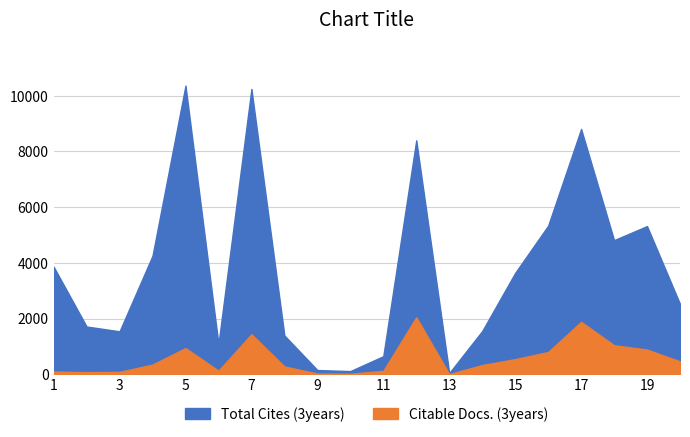

How many values in the Citable Docs. (3years) series are below 347?

10